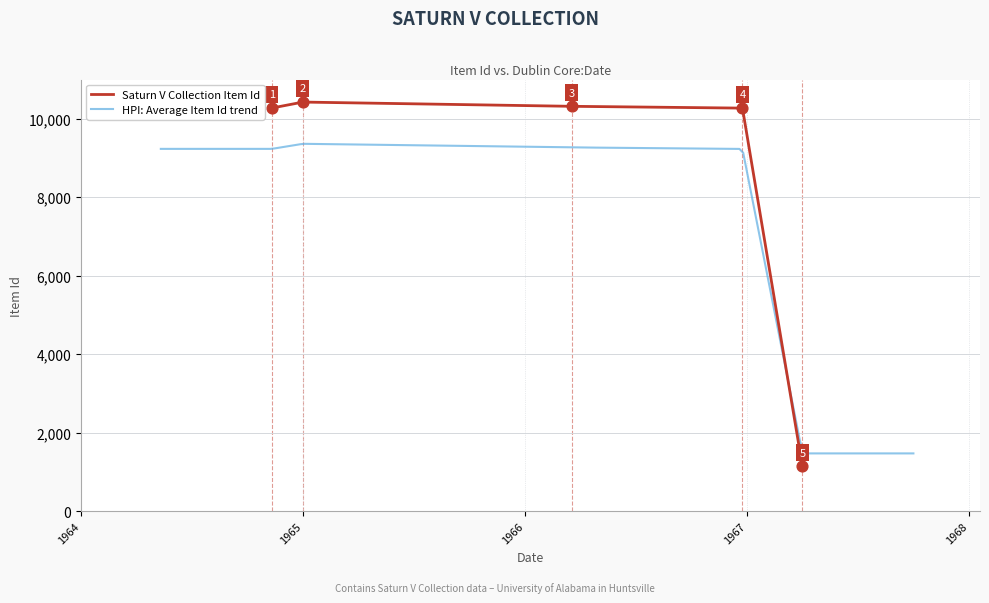

What is the highest value of the Saturn V Collection Item Id series?

10426